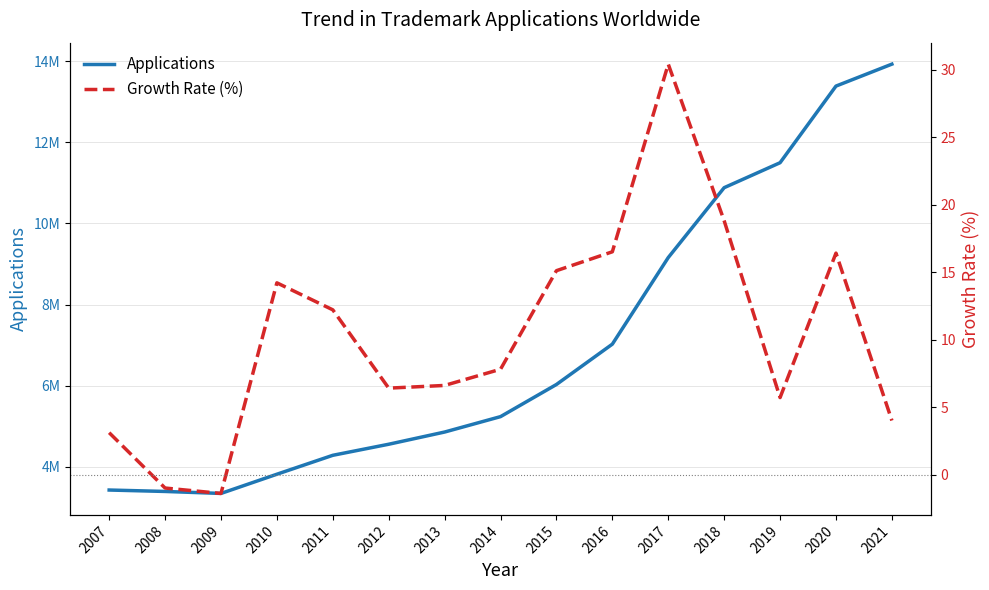

What is the difference between the highest and lowest values at 2009?

3342901.4